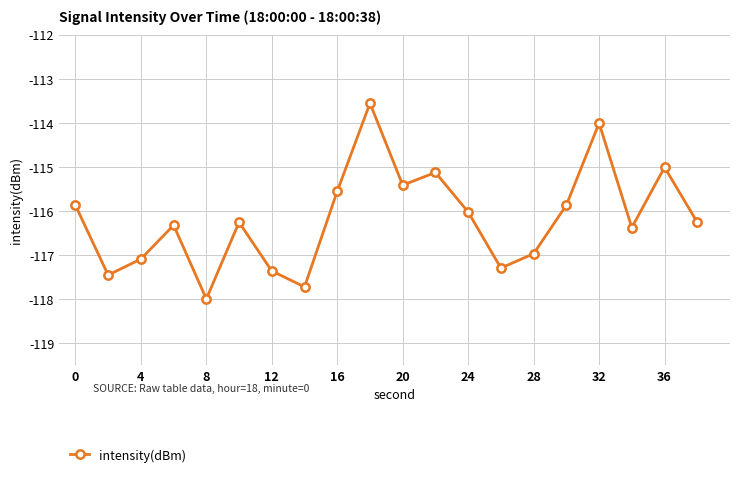

What is the value of the 2nd point from the left?

-117.5